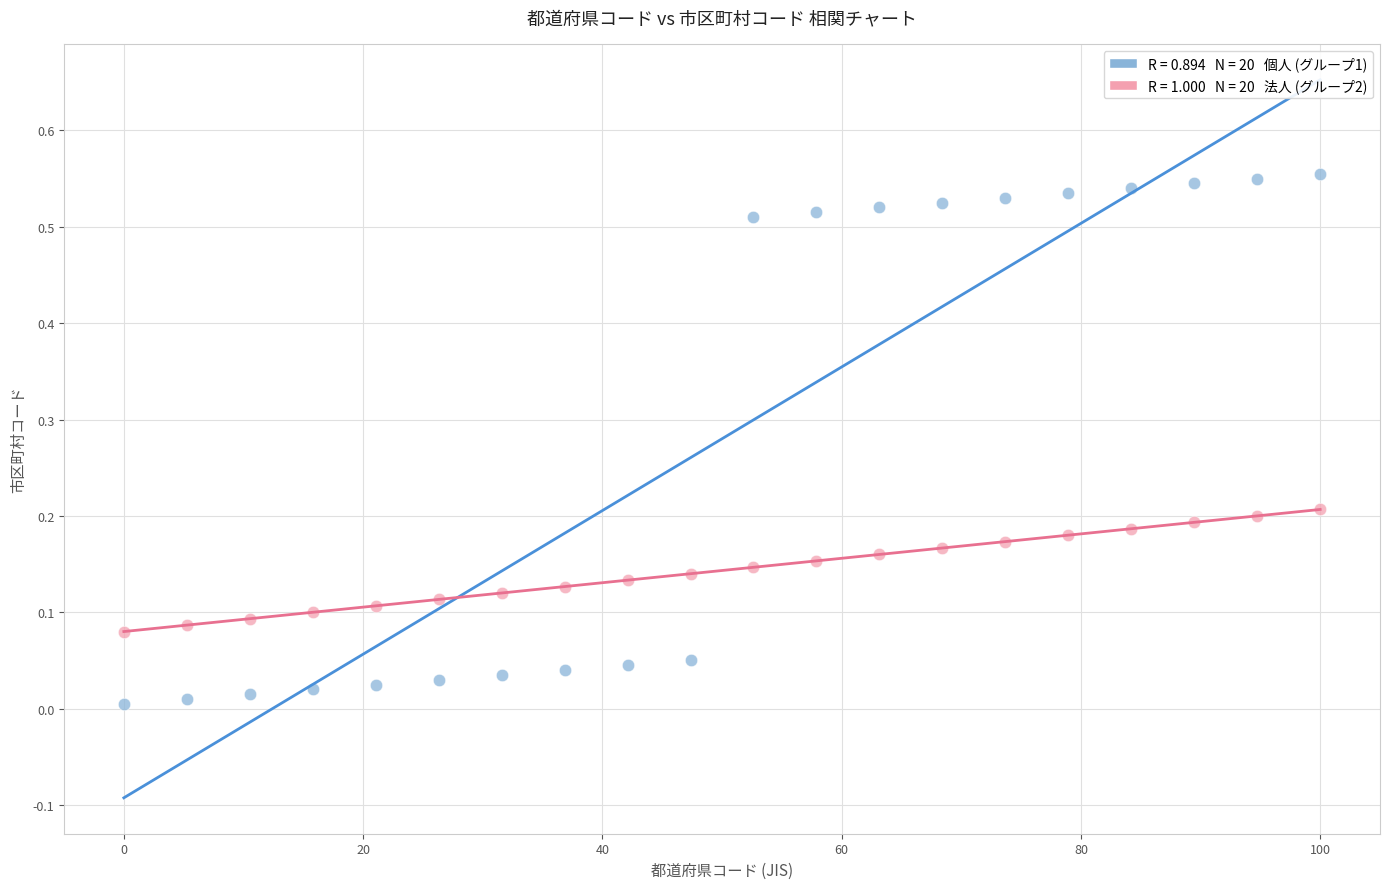

Across all data points, what is the range of X values (max minus min)?

100.0